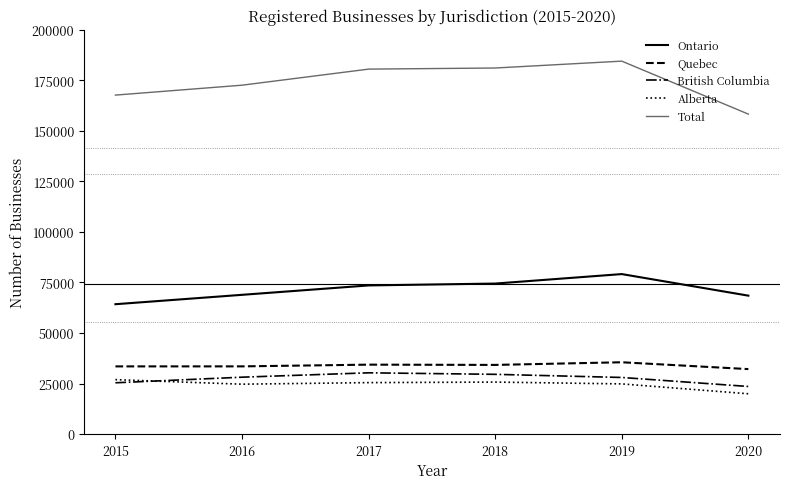

In Ontario, how many points are higher than both neighbors (excluding endpoints)?

1